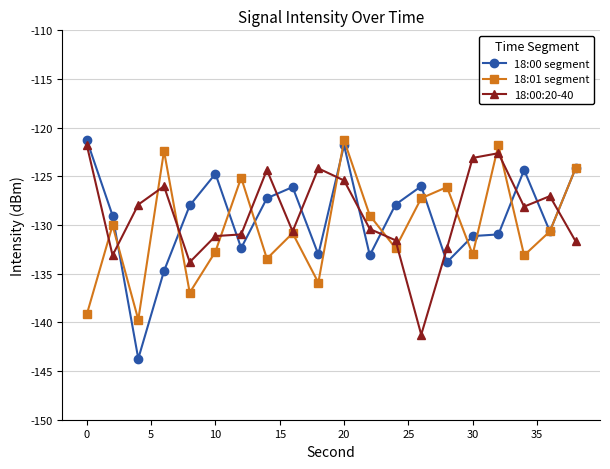

True or false: 18:00 segment and 18:00:20-40 cross at least once.

True